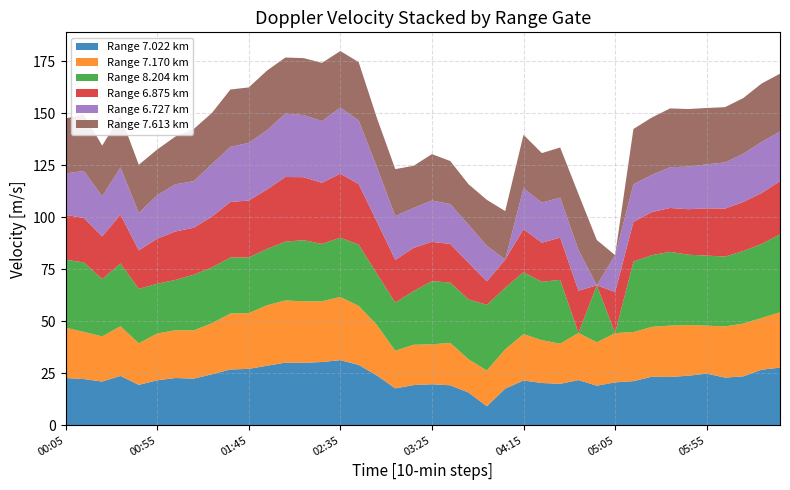

Reading left to right, transcribe all the data shown in this chart.

7.022: 22.7	22.2	21.0	23.7	19.4	21.6	22.7	22.4	24.5	26.8	27.1	28.6	30.1	30.0	30.4	31.3	29.0	23.9	17.7	19.3	19.7	19.2	15.7	9.1	17.6	21.5	20.3	19.9	21.7	19.0	20.6	21.2	23.3	23.2	23.8	24.8	22.9	23.5	26.7	27.7
7.170: 24.2	22.7	21.7	23.9	20.0	22.5	23.0	23.2	24.6	26.9	26.8	29.1	29.9	29.6	29.2	30.4	28.4	24.3	18.1	19.4	19.2	20.4	16.0	17.2	18.9	22.3	20.6	19.3	22.7	20.9	23.7	23.6	24.0	24.7	24.4	23.1	24.6	25.4	24.9	26.6
8.204: 32.7	33.4	27.6	30.2	26.2	23.9	24.2	26.8	26.8	27.0	26.8	27.1	28.3	29.4	27.6	28.5	29.5	24.6	23.2	25.8	30.4	29.0	28.8	31.6	29.6	29.8	28.1	30.7	999.0	27.4	999.0	33.9	34.5	35.5	33.8	33.7	33.6	34.9	35.6	37.5
6.875: 21.6	21.4	20.5	23.5	18.5	21.7	23.3	22.6	24.5	26.7	27.4	28.6	31.1	30.3	29.4	30.8	29.1	25.1	20.5	20.8	18.9	18.6	17.6	11.3	13.6	20.7	18.8	20.3	20.3	999.0	19.8	19.1	20.7	21.1	21.9	22.7	23.1	23.6	24.5	25.6
6.727: 19.9	22.6	19.3	22.7	18.0	20.9	22.7	22.4	25.3	26.5	27.7	28.5	30.5	29.9	29.7	31.8	30.6	26.2	21.1	19.2	19.9	19.2	18.3	17.1	999.0	19.7	19.3	19.3	19.6	999.0	17.7	18.1	17.9	19.6	20.5	21.2	22.2	23.2	24.6	23.9
7.613: 26.5	27.2	24.4	24.8	23.2	22.0	23.0	25.1	24.6	27.6	26.7	28.7	27.0	27.4	28.0	27.2	28.1	23.6	22.6	20.3	22.3	20.7	19.5	22.1	23.3	25.7	23.8	24.1	26.9	21.8	999.0	26.6	27.6	28.3	27.7	27.1	26.6	26.8	28.1	27.8